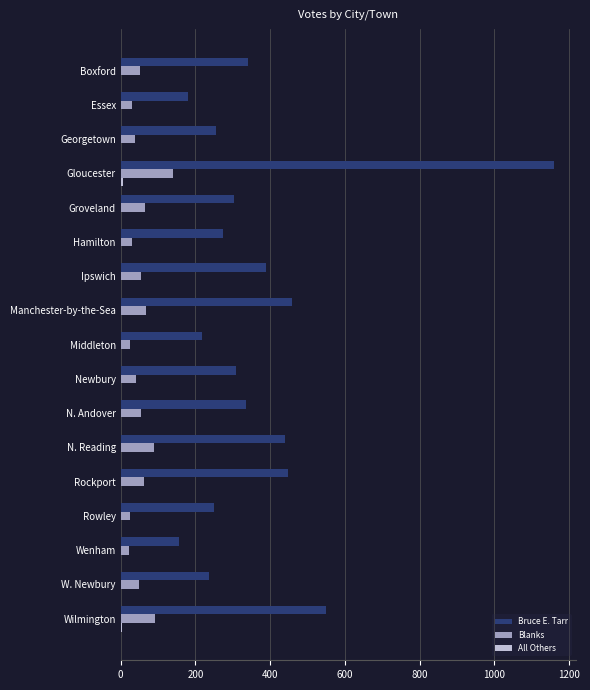

The value of Bruce E. Tarr at Gloucester is 1160. True or false?

True